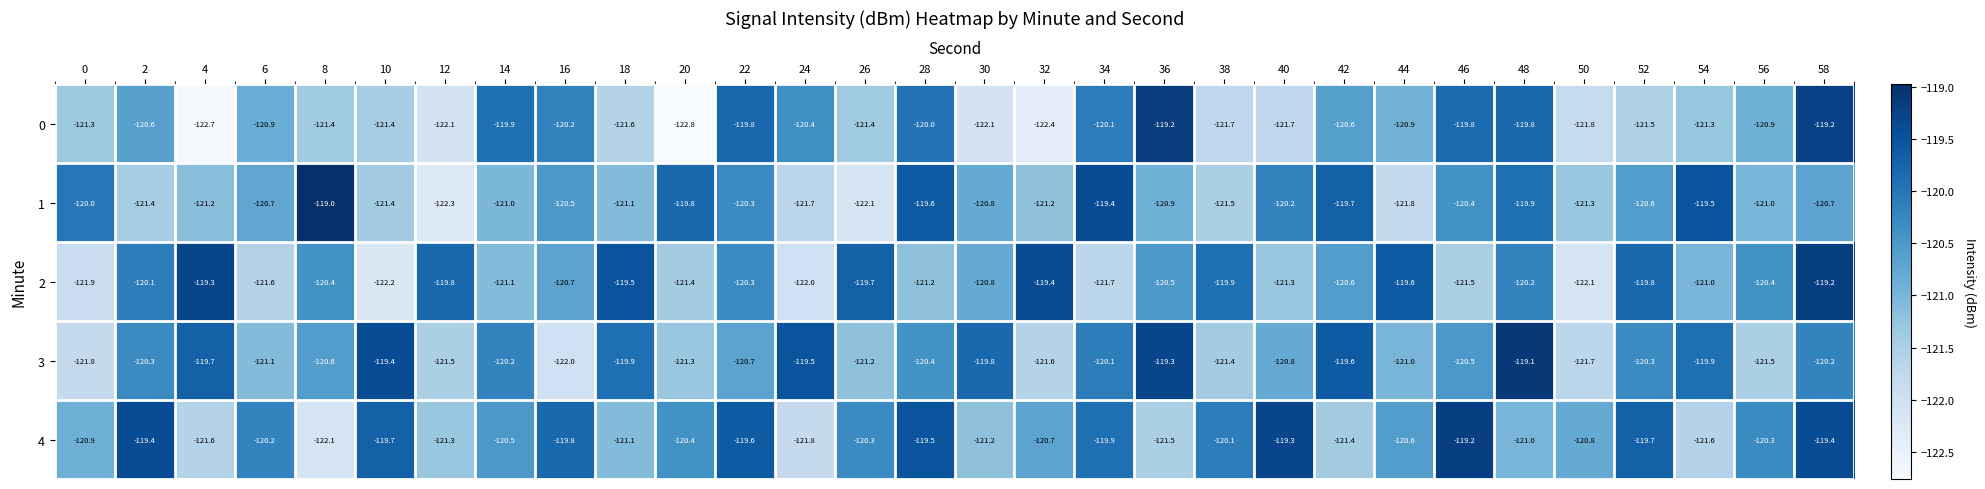

Rank the series at 44 from lowest to highest value.

1, 3, 0, 4, 2